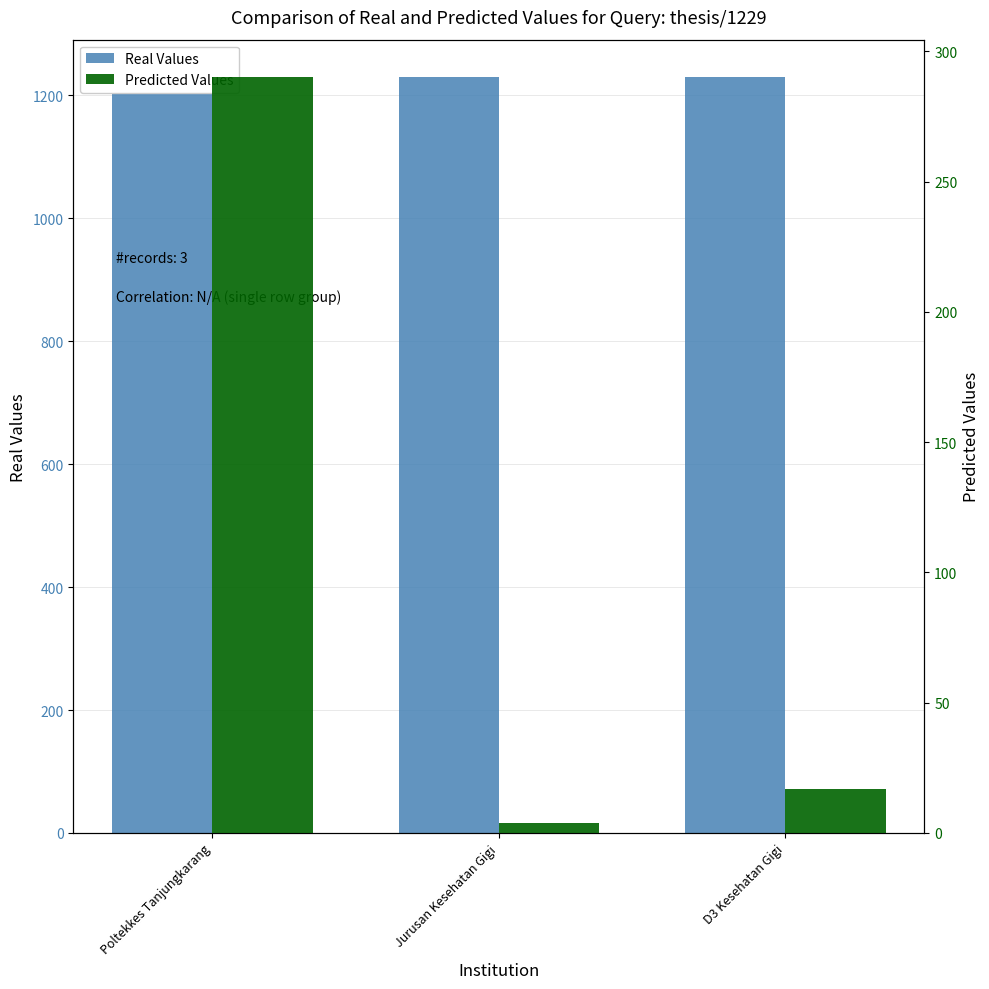

Reading left to right, extract all data points from this chart.

Real Values: Poltekkes Tanjungkarang=1229	Jurusan Kesehatan Gigi=1229	D3 Kesehatan Gigi=1229
Predicted Values: Poltekkes Tanjungkarang=290	Jurusan Kesehatan Gigi=4	D3 Kesehatan Gigi=17